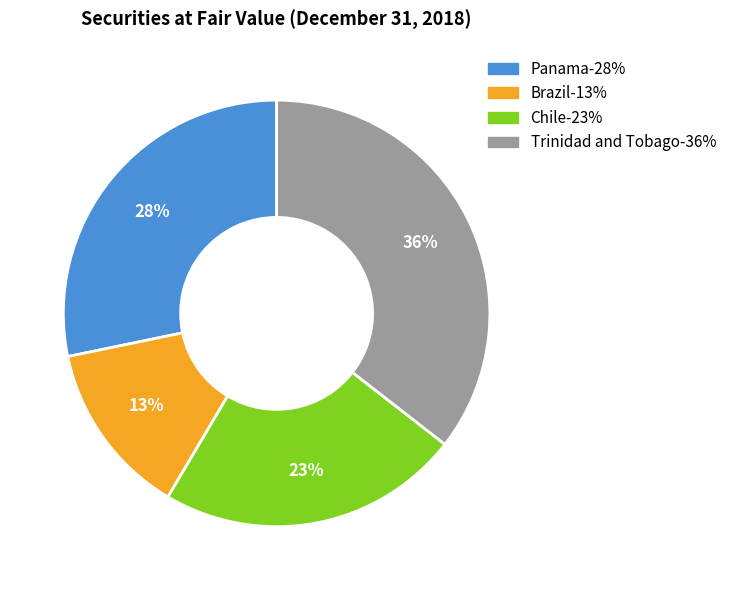

What is the ratio of the value at Brazil to the value at Panama?

0.5